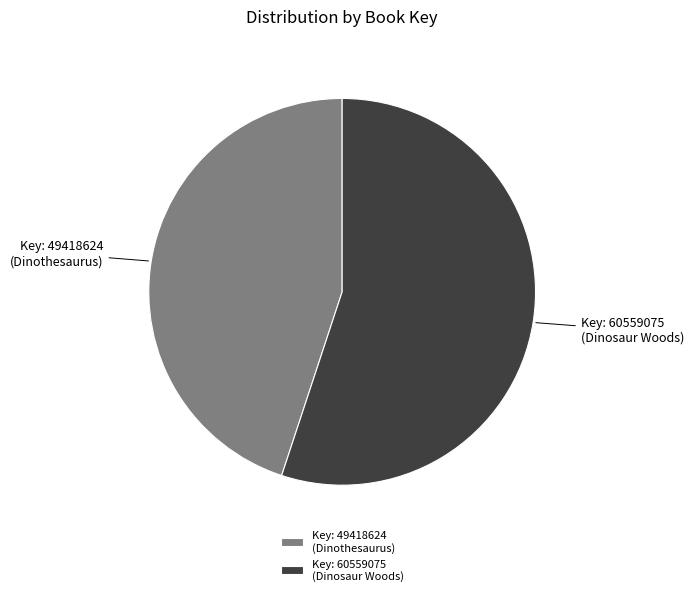

Approximately how many times larger is the value at Key: 49418624 compared to Key: 60559075?

0.8